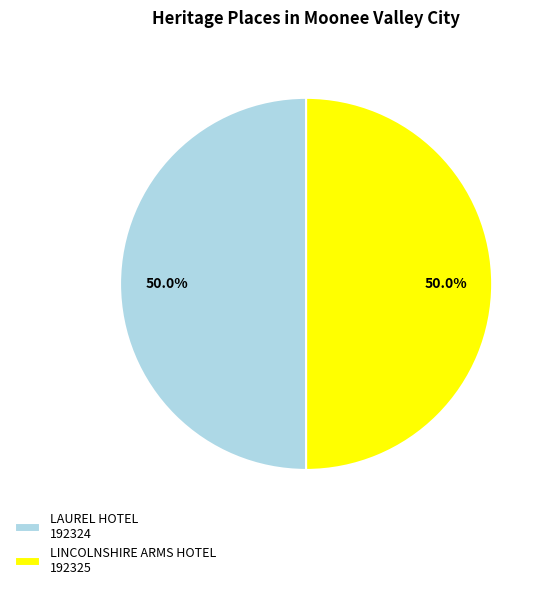

What portion of the pie excludes LAUREL HOTEL?

50.0%